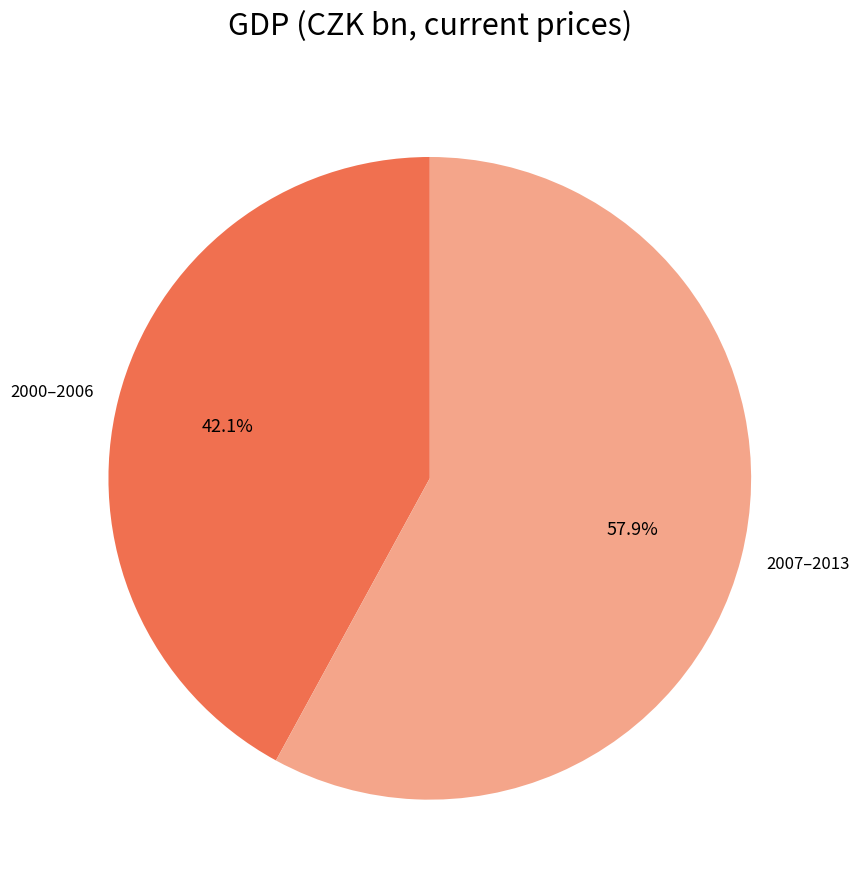

Between 2000–2006 and 2007–2013, which is larger?

2007–2013